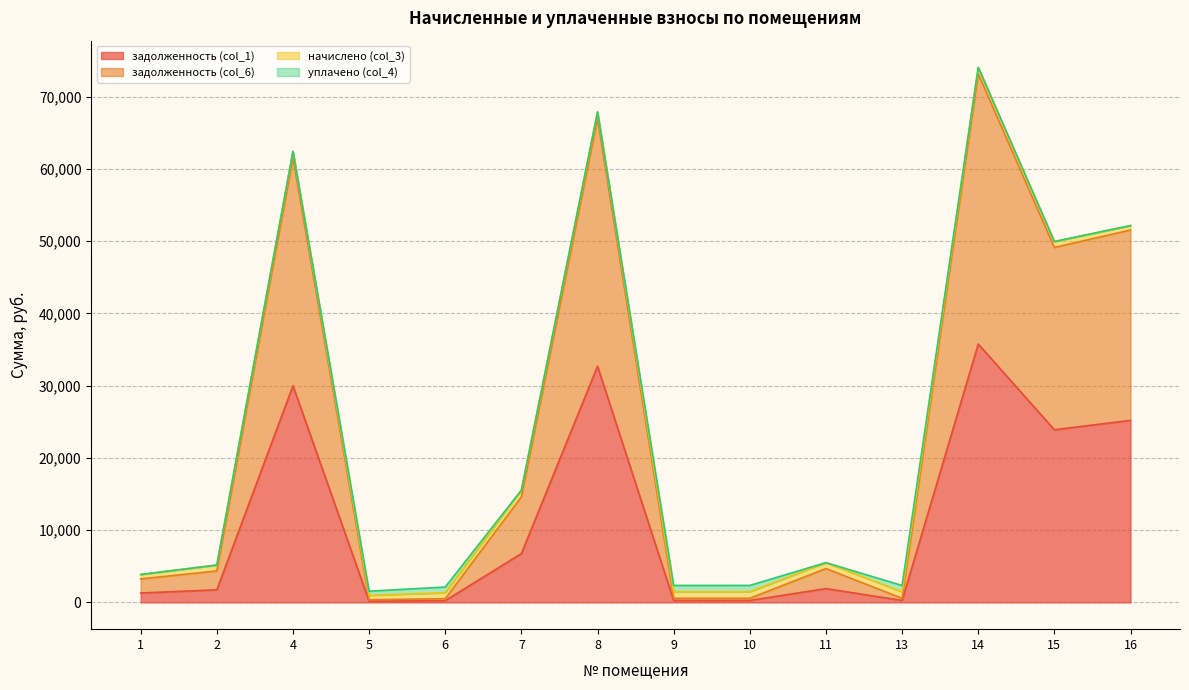

What is the sum of the задолженность (col_1) values at 13 and 7?

7031.8